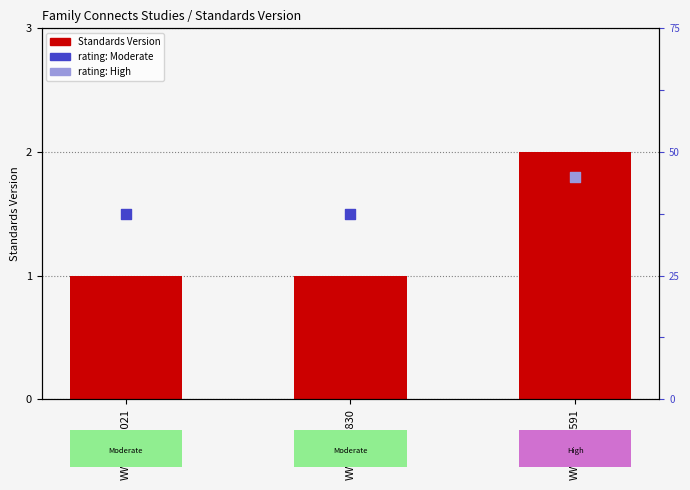

Which has a higher value, WWHV039021 or WWHV087591?

WWHV087591